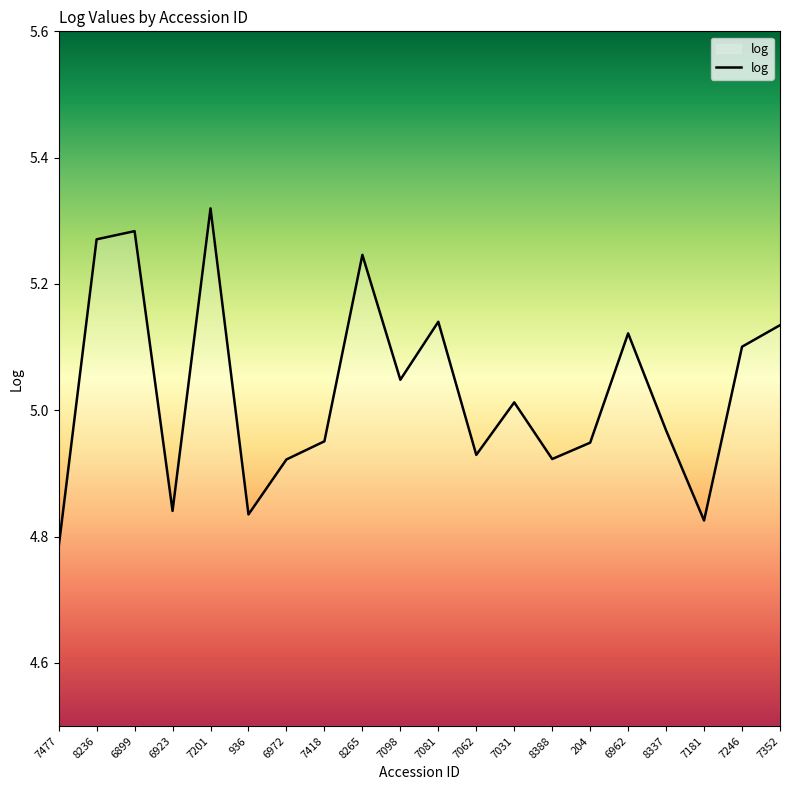

Where does the data first go above 5?

8236